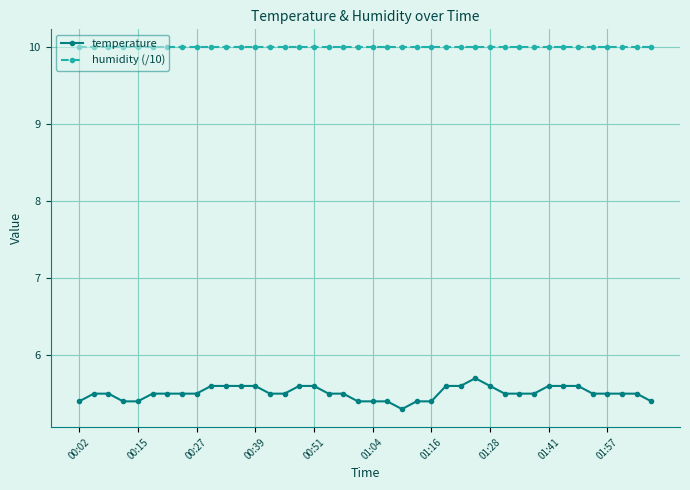

What are all the series names shown in the legend?

temperature, humidity (/10)